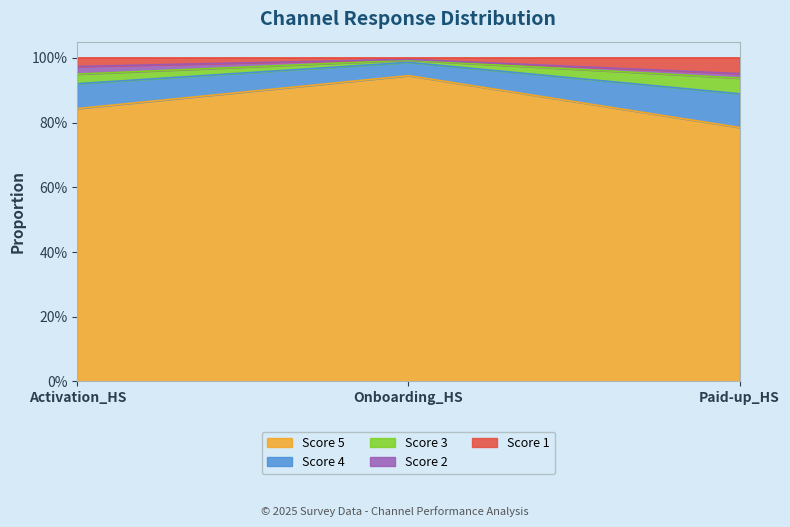

How many data points does each series have?

3